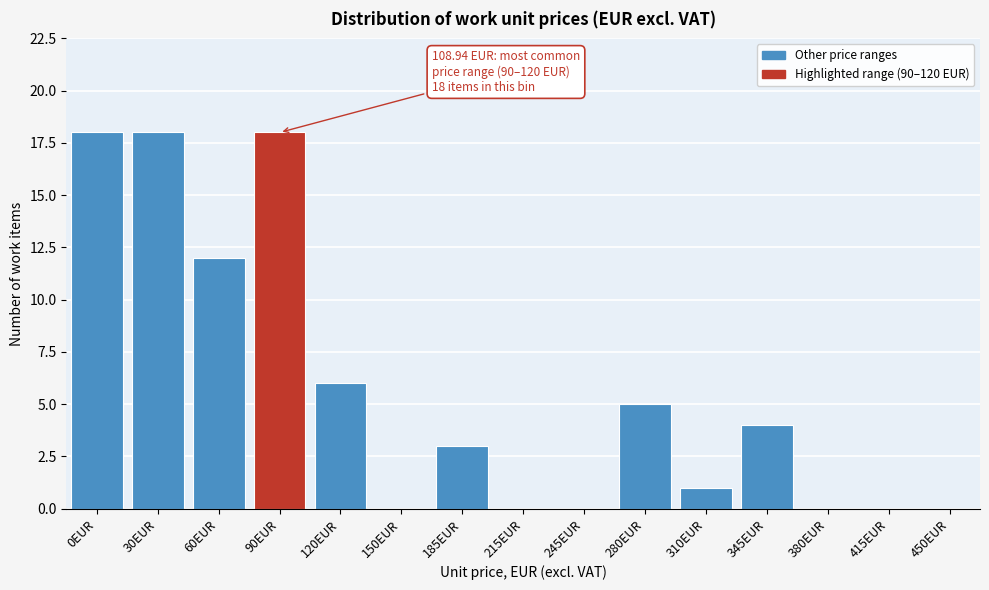

Reading left to right, what are all the values shown in this chart?

0EUR=18	30EUR=18	60EUR=12	90EUR=18	120EUR=6	150EUR=0	185EUR=3	215EUR=0	245EUR=0	280EUR=5	310EUR=1	345EUR=4	380EUR=0	415EUR=0	450EUR=0